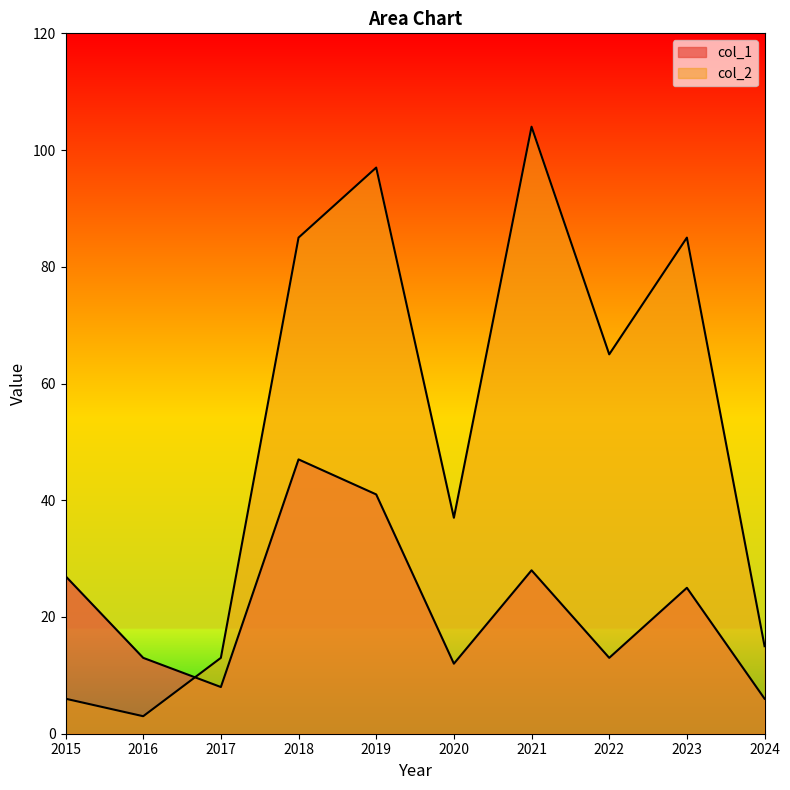

What is the average value of the col_2 series?

51